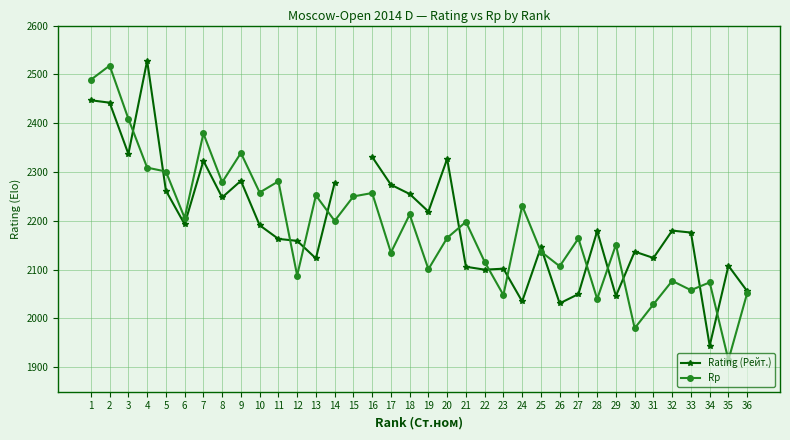

Which series has the largest total across all categories?

Rp